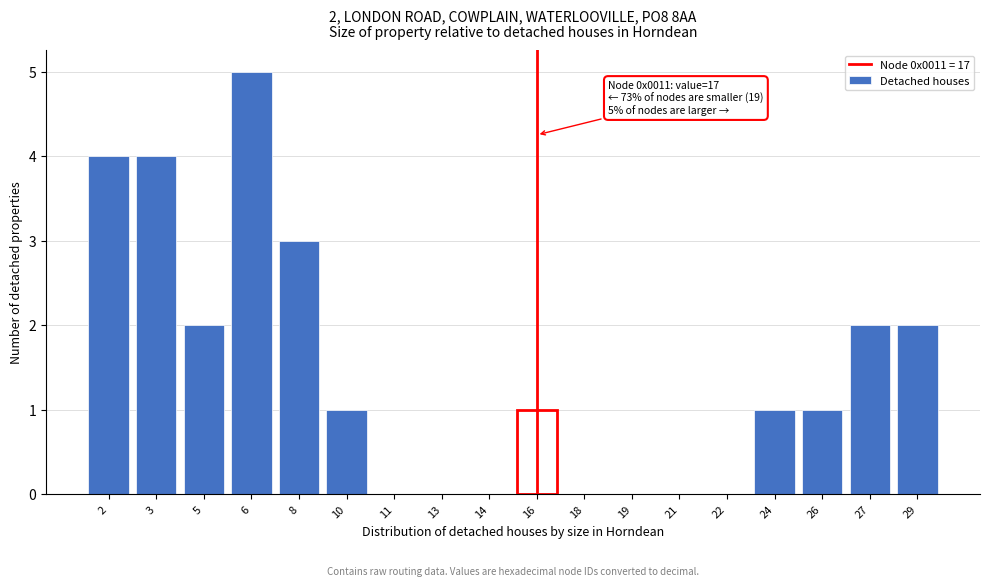

Reading right to left, what are all the values shown in this chart?

29=2	27=2	26=1	24=1	22=0	21=0	19=0	18=0	16=1	14=0	13=0	11=0	10=1	8=3	6=5	5=2	3=4	2=4